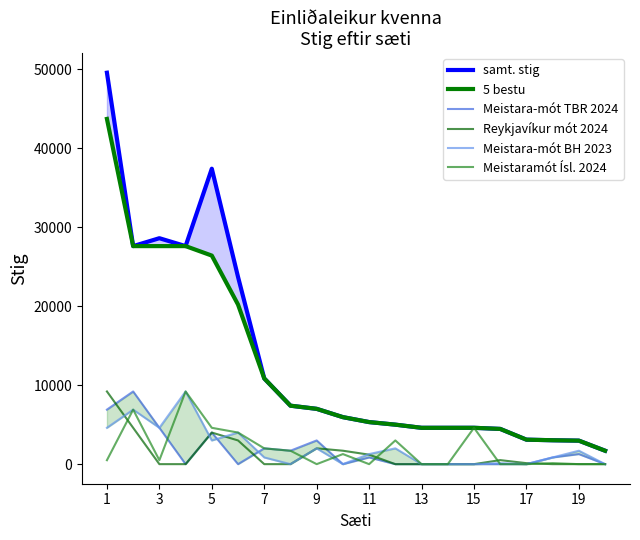

The value of Reykjavíkur mót 2024 at 7 is 0. True or false?

True